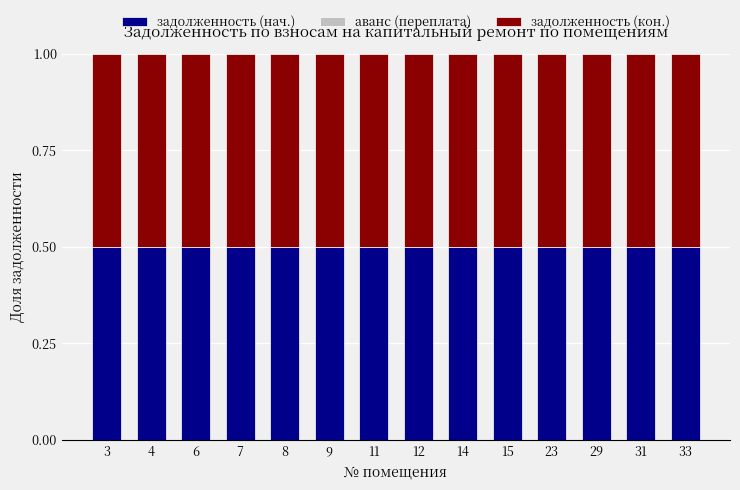

What are all the series names shown in the legend?

задолженность (нач.), аванс (переплата), задолженность (кон.)